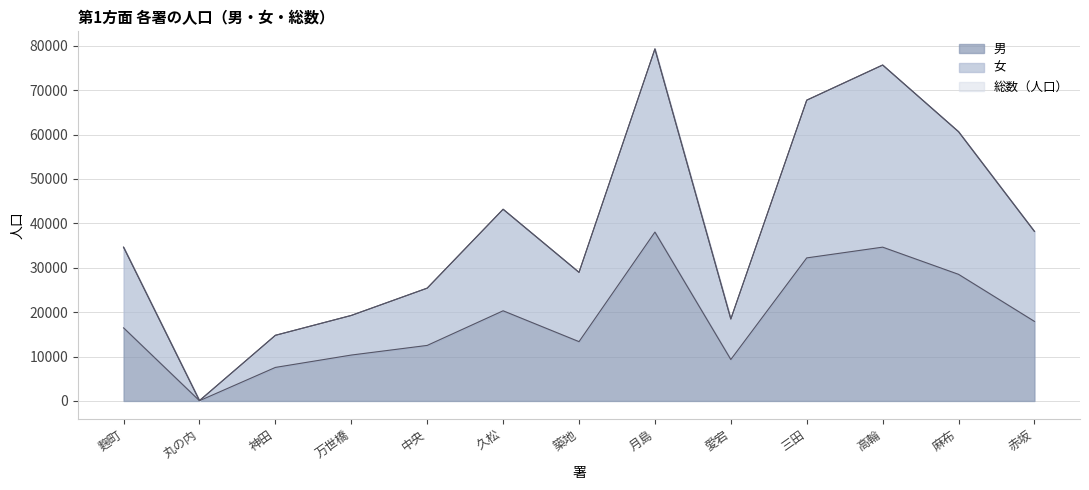

How many lines are shown in the chart?

3